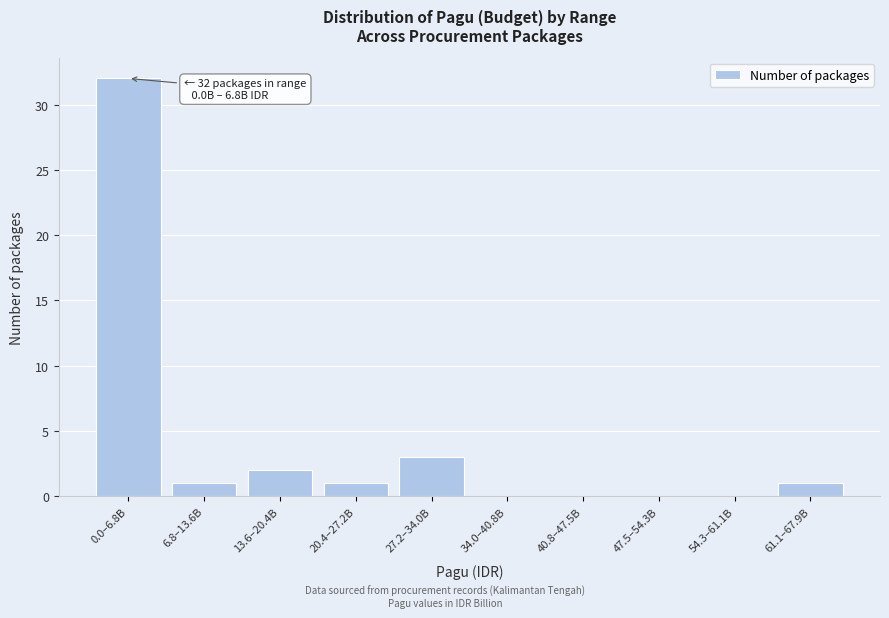

Reading right to left, list all the values displayed in this chart.

61.1–67.9B=1	54.3–61.1B=0	47.5–54.3B=0	40.8–47.5B=0	34.0–40.8B=0	27.2–34.0B=3	20.4–27.2B=1	13.6–20.4B=2	6.8–13.6B=1	0.0–6.8B=32